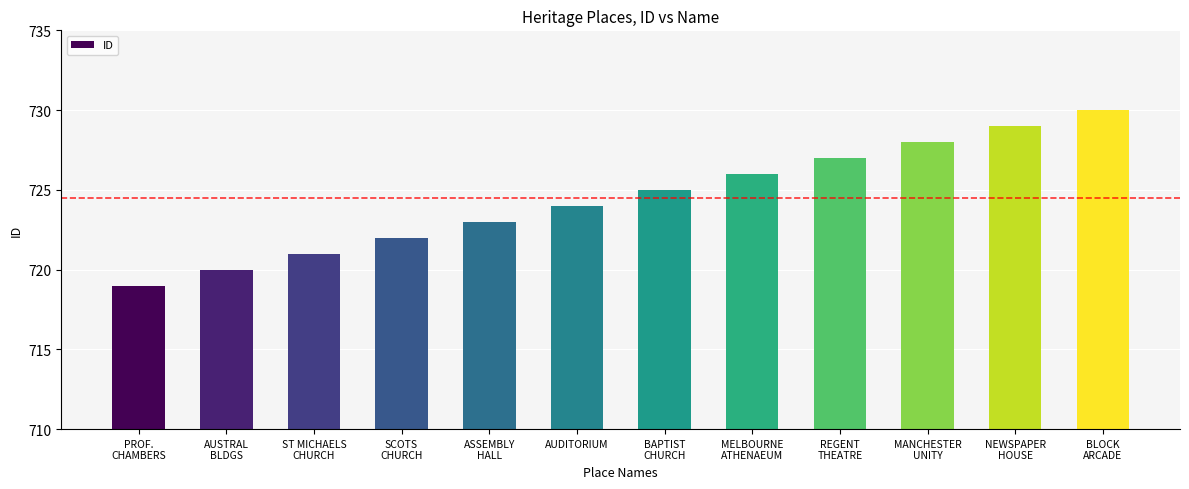

Approximately how many times larger is the value at BLOCK
ARCADE compared to AUDITORIUM?

1.0